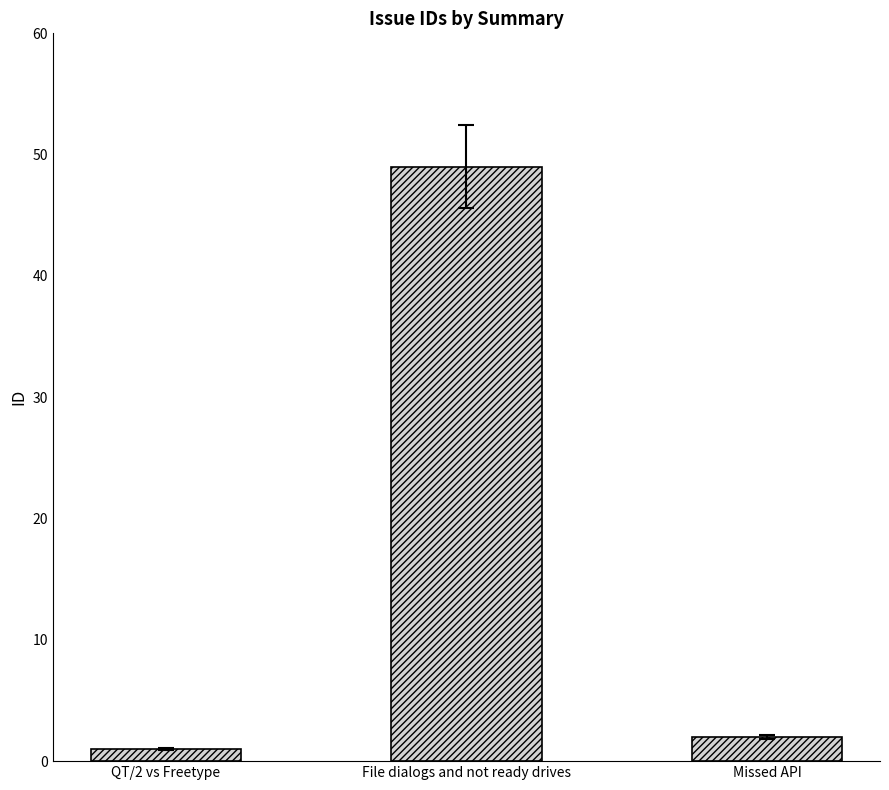

What is the ratio of the value at Missed API to the value at QT/2 vs Freetype?

2.0